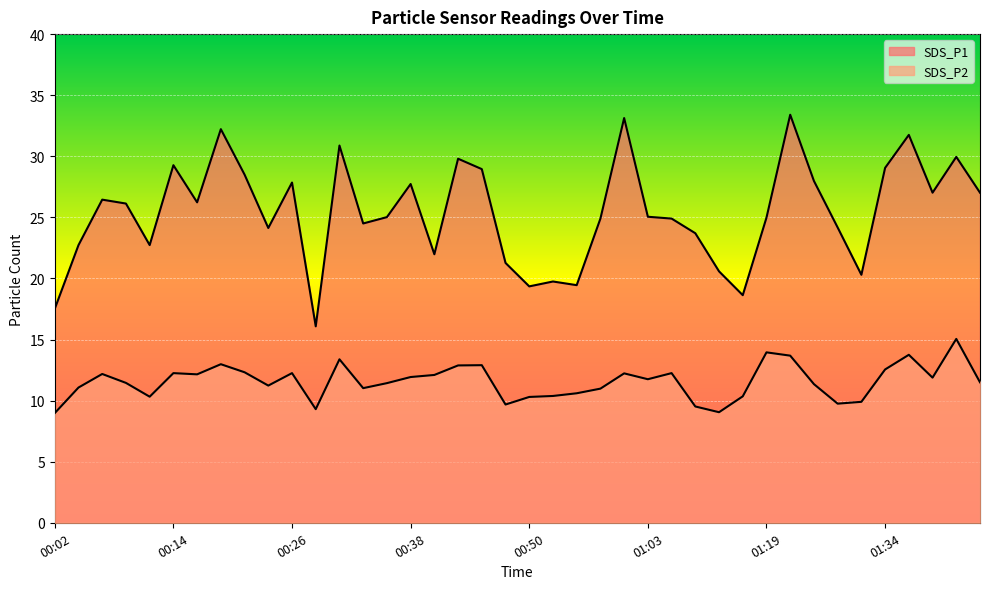

What is the total value across all series at 01:19?

38.9